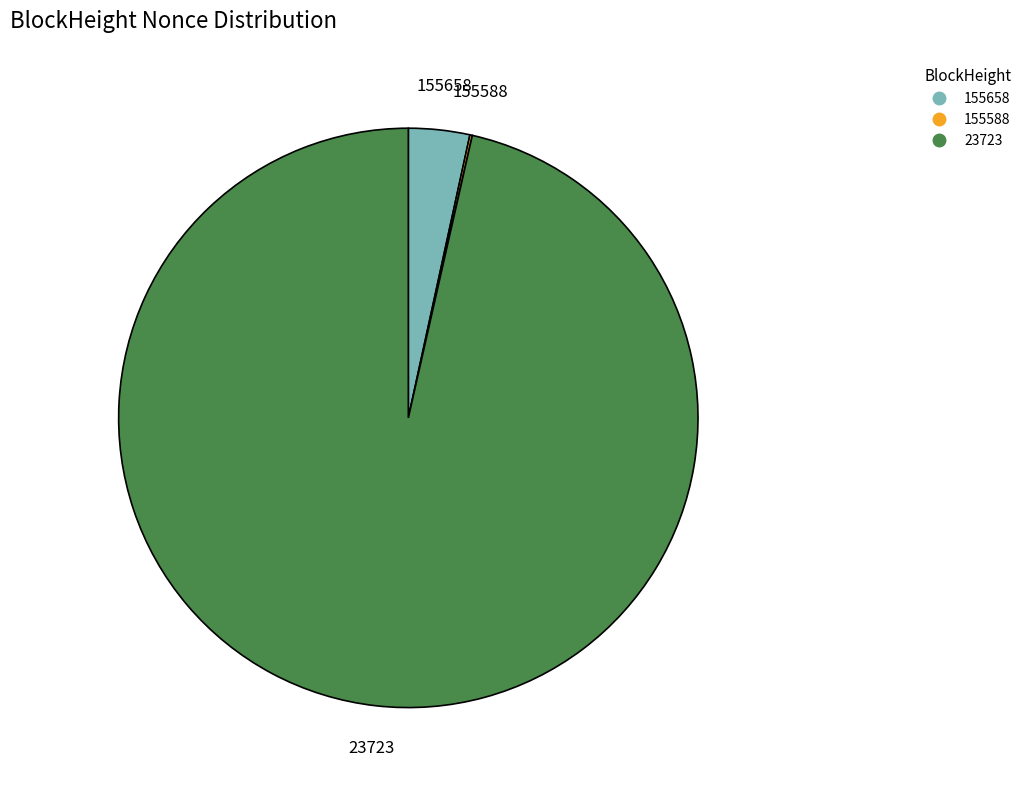

Does any single category account for the majority?

Yes